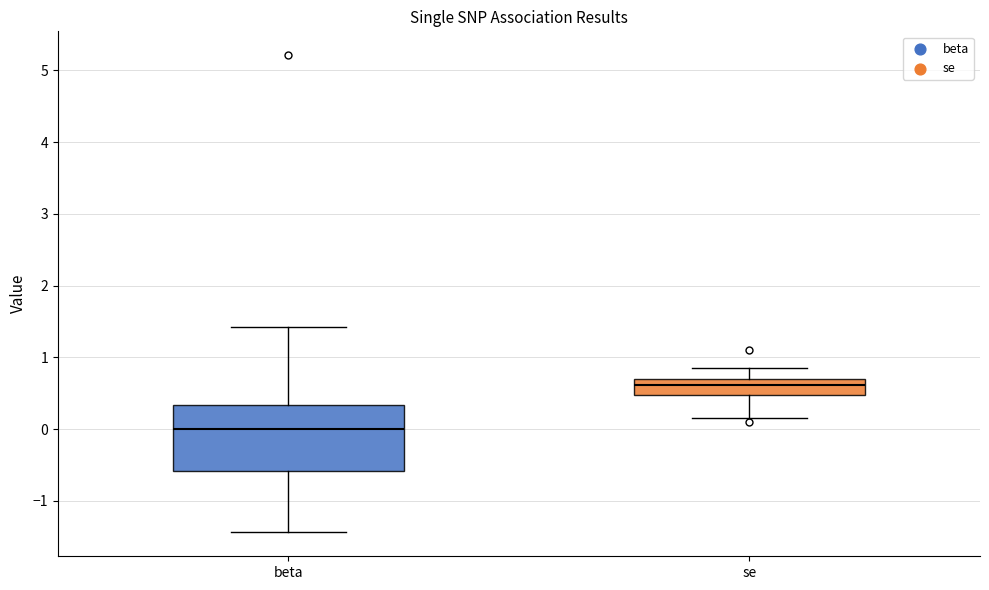

Reading left to right, read every box against the y-axis: the position of its median line, the range the box covers, and the ends of its whiskers. The values are not printed on the chart, so give them approximately, as read against the axis.

beta: median 0.0, box -0.6 to 0.3, whiskers -1.4 to 1.4
se: median 0.6, box 0.5 to 0.7, whiskers 0.2 to 0.8